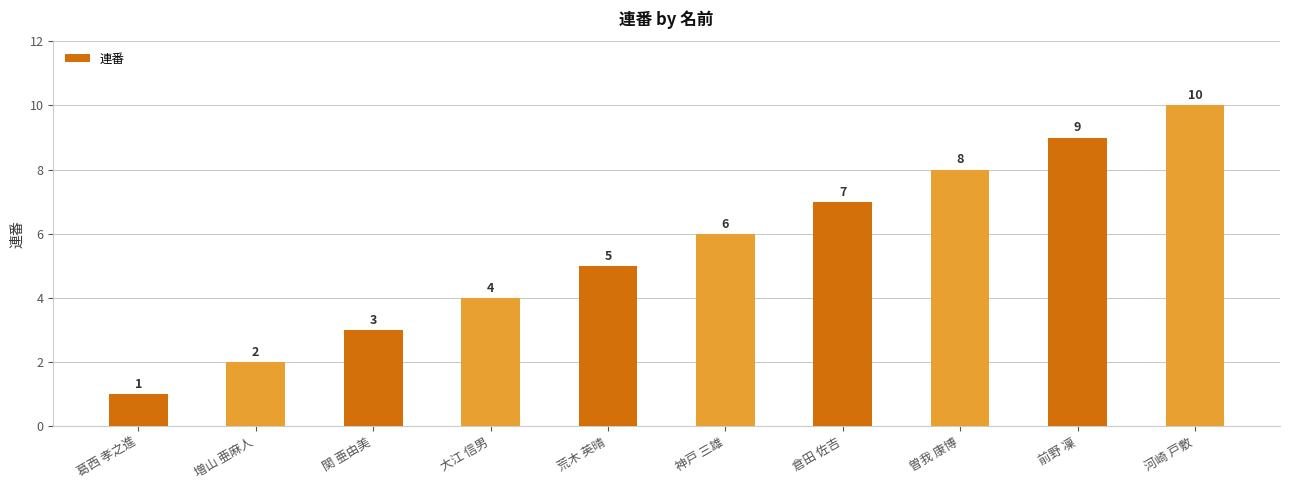

What position from the left is 倉田 佐吉?

7